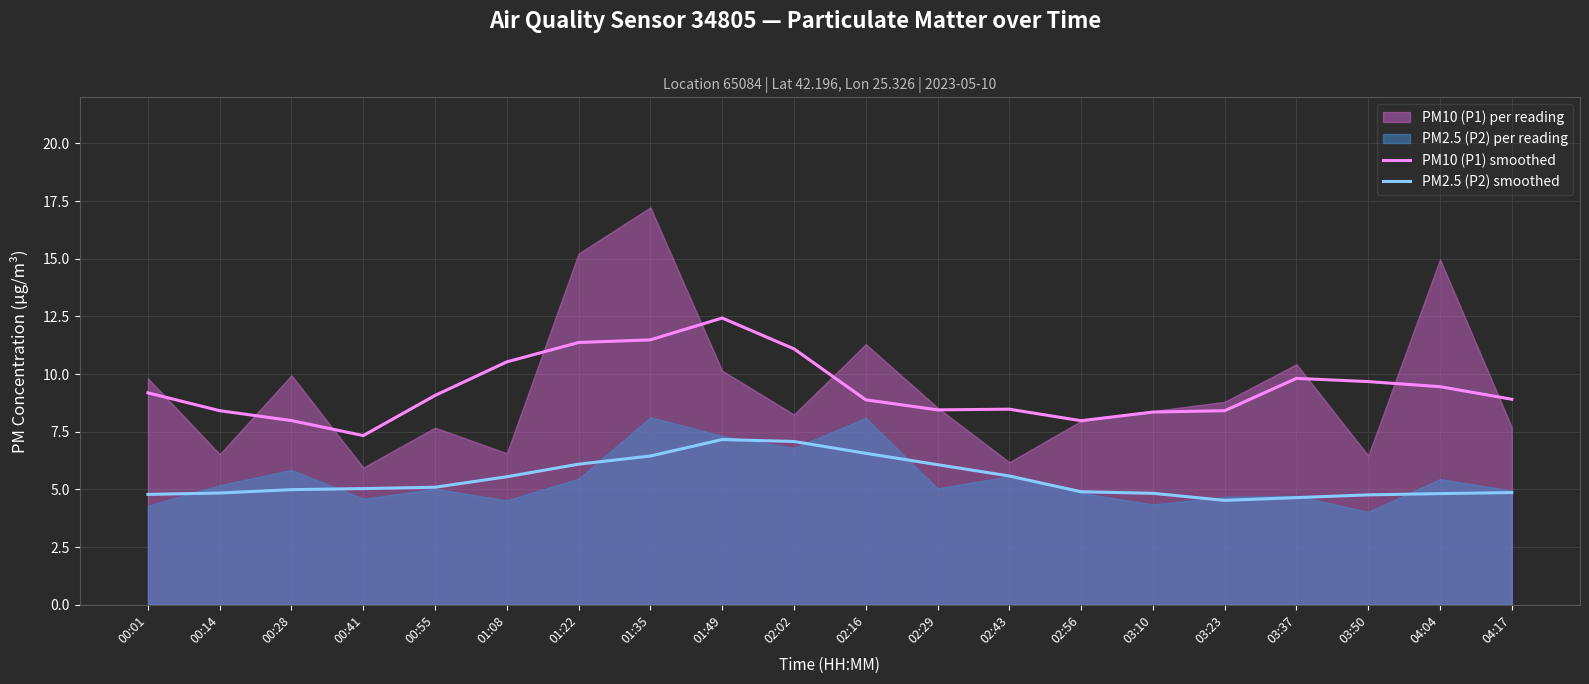

At which category does PM2.5 (P2) smoothed reach its first local peak?

01:49